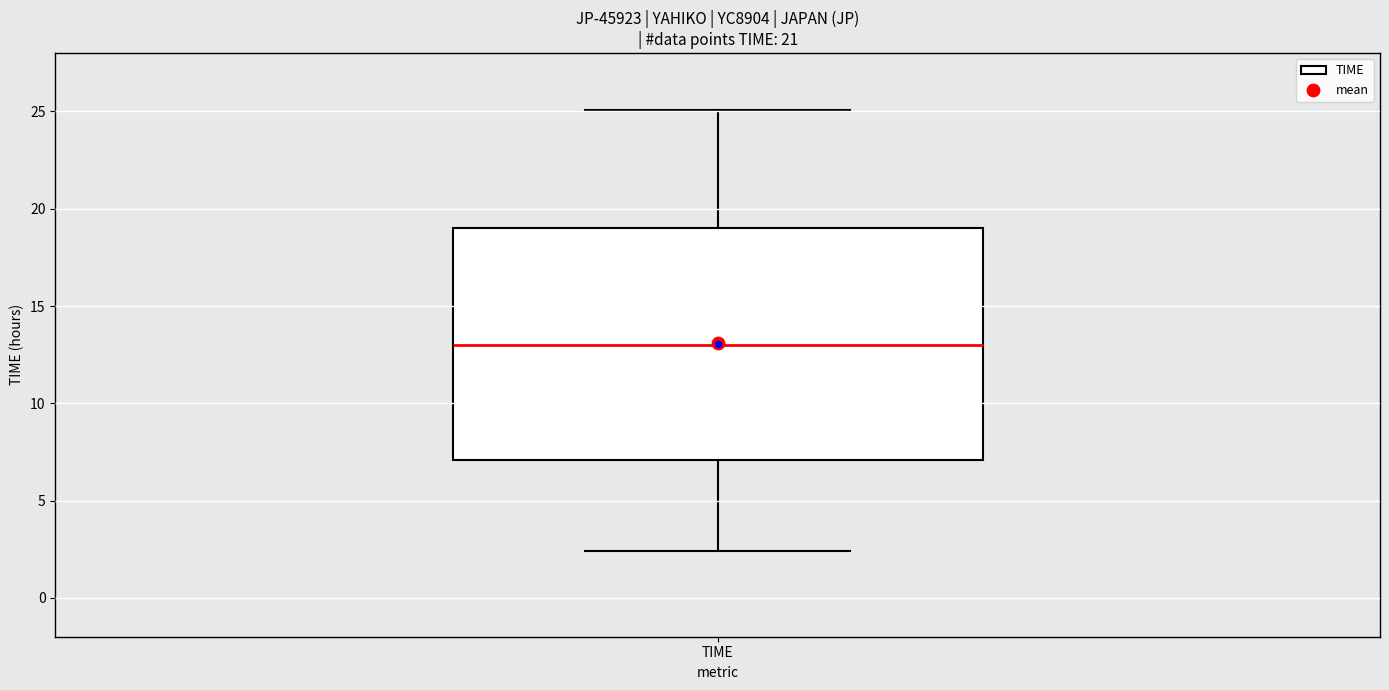

Transcribe this box plot: give where the median line is, the range the box spans, and where the two whiskers end, as read against the y-axis. The values are not printed on the chart, so give them approximately, as read against the axis.

median 13.0, box 7.0 to 19.0, whiskers 2.5 to 25.0